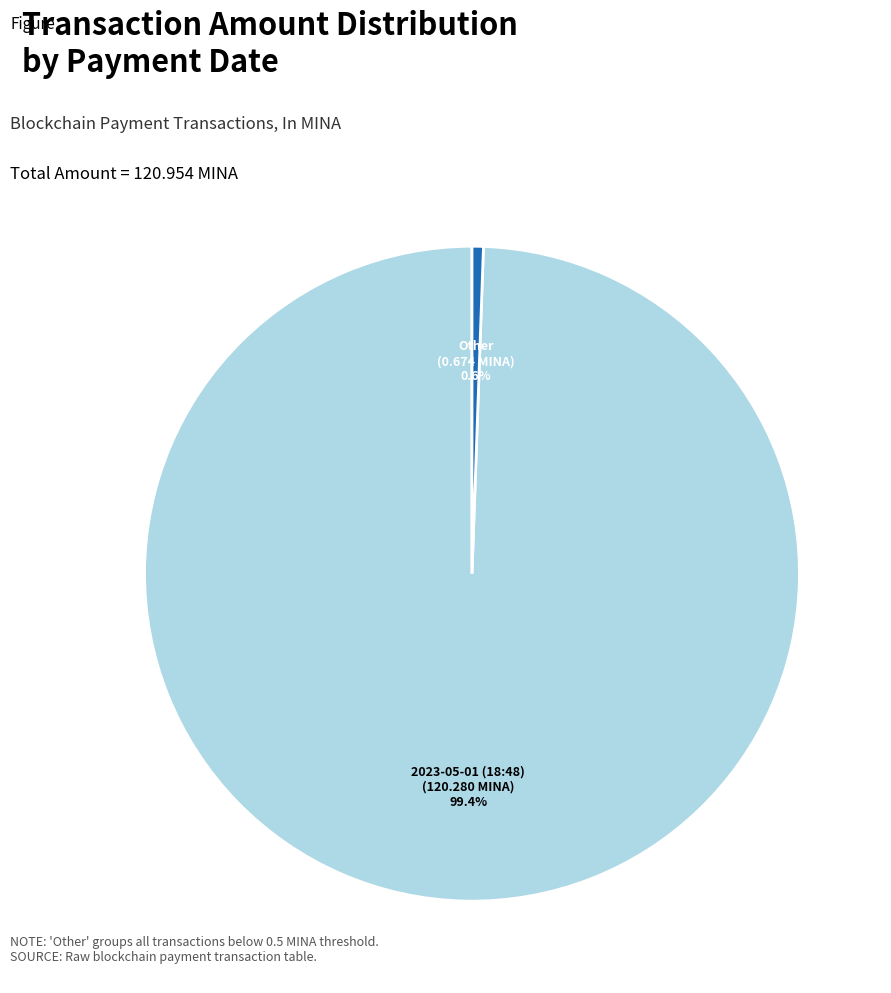

Which slice is the smallest?

Other